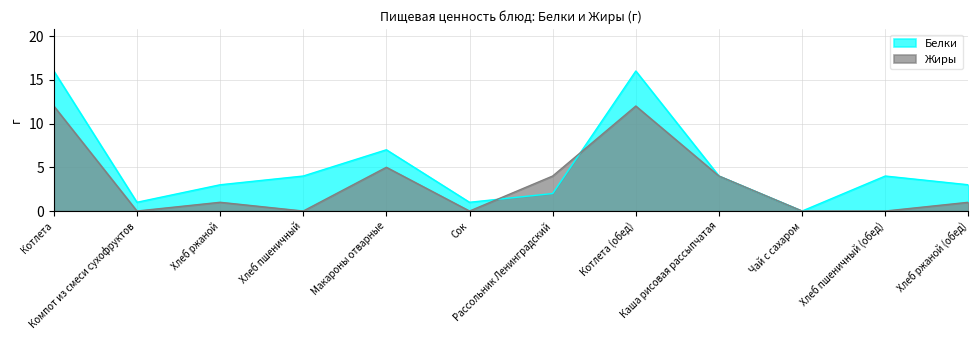

How many positive values does the Белки series have?

11